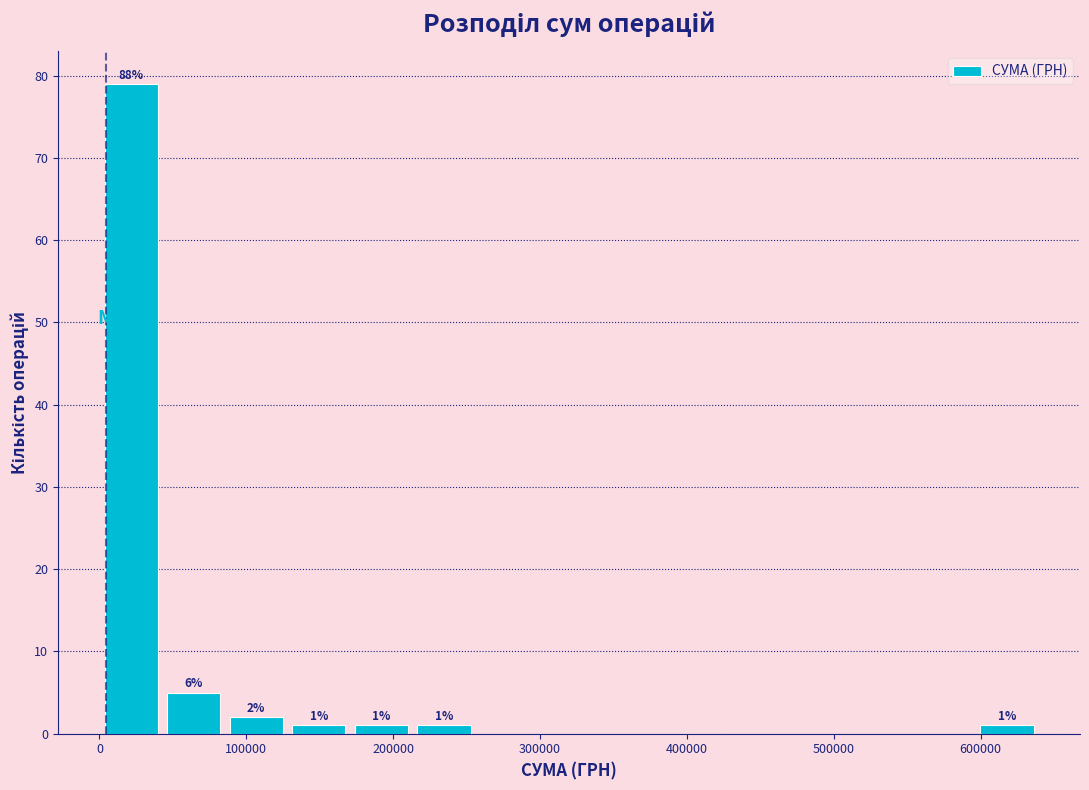

Which range on the x-axis has the tallest bar?

0 to 40000